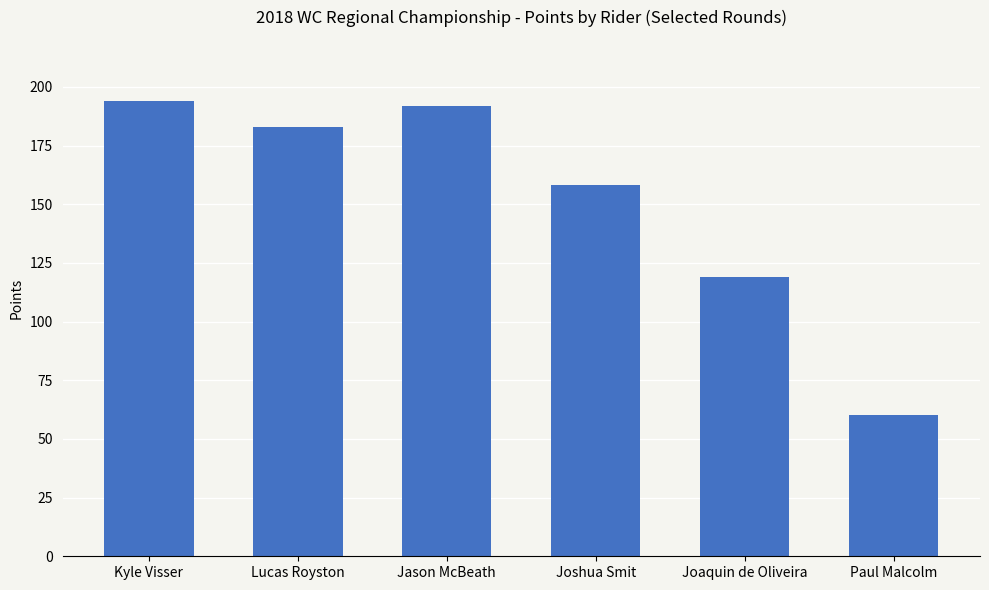

What is the average value?

151